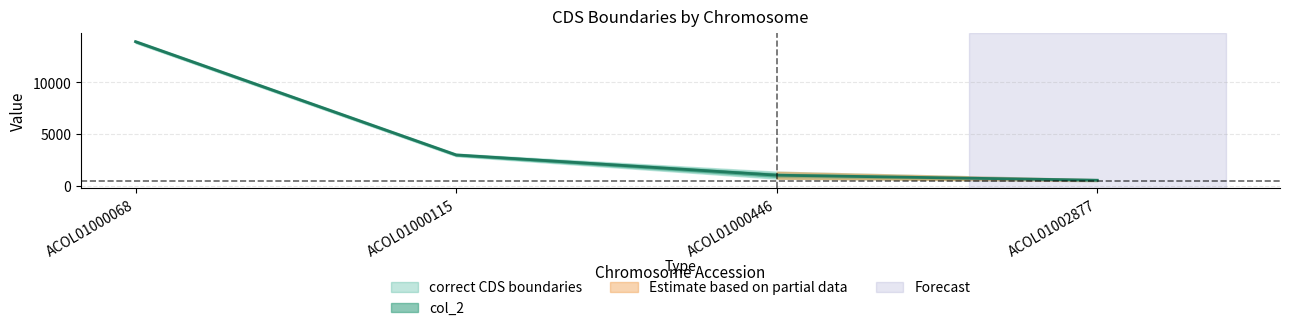

What is the value of the 3rd point from the left?

1028.5